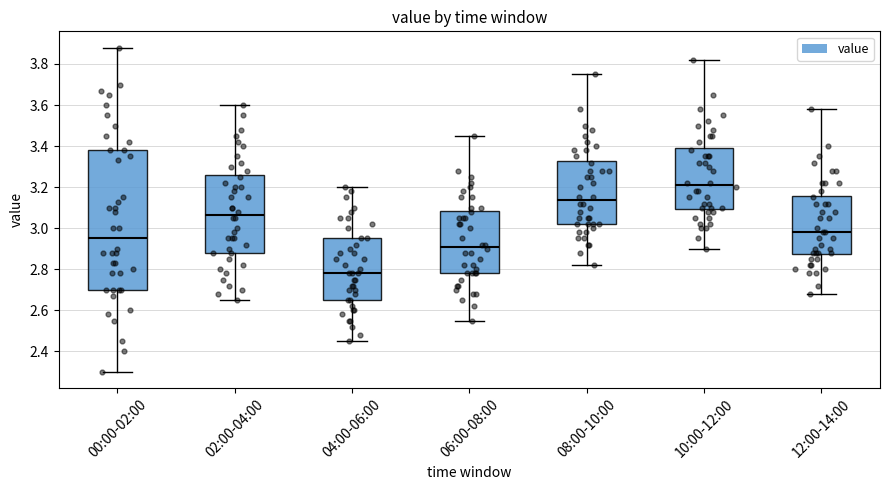

Reading left to right, transcribe this box plot: for each box, give where its median line is, the range the box spans, and where its two whiskers end, as read against the y-axis. The values are not printed on the chart, so give them approximately, as read against the axis.

00:00-02:00: median 2.96, box 2.70 to 3.38, whiskers 2.30 to 3.88
02:00-04:00: median 3.06, box 2.88 to 3.26, whiskers 2.66 to 3.60
04:00-06:00: median 2.78, box 2.66 to 2.96, whiskers 2.46 to 3.20
06:00-08:00: median 2.92, box 2.78 to 3.08, whiskers 2.56 to 3.46
08:00-10:00: median 3.14, box 3.02 to 3.32, whiskers 2.82 to 3.76
10:00-12:00: median 3.22, box 3.10 to 3.40, whiskers 2.90 to 3.82
12:00-14:00: median 2.98, box 2.88 to 3.16, whiskers 2.68 to 3.58